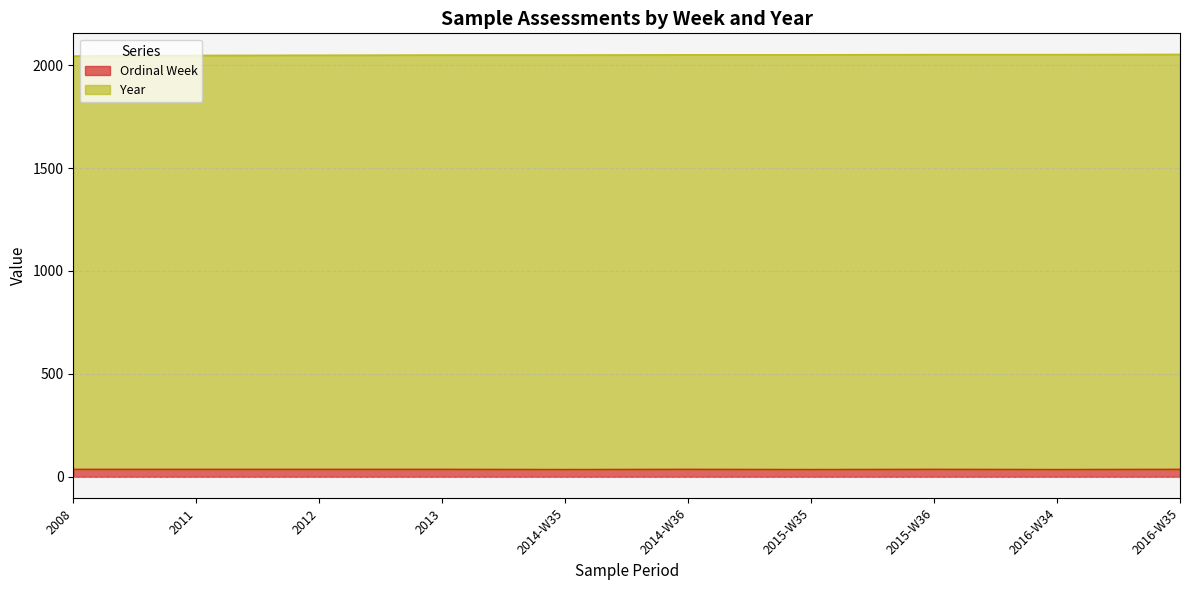

True or false: Ordinal Week and Year intersect in this chart.

False